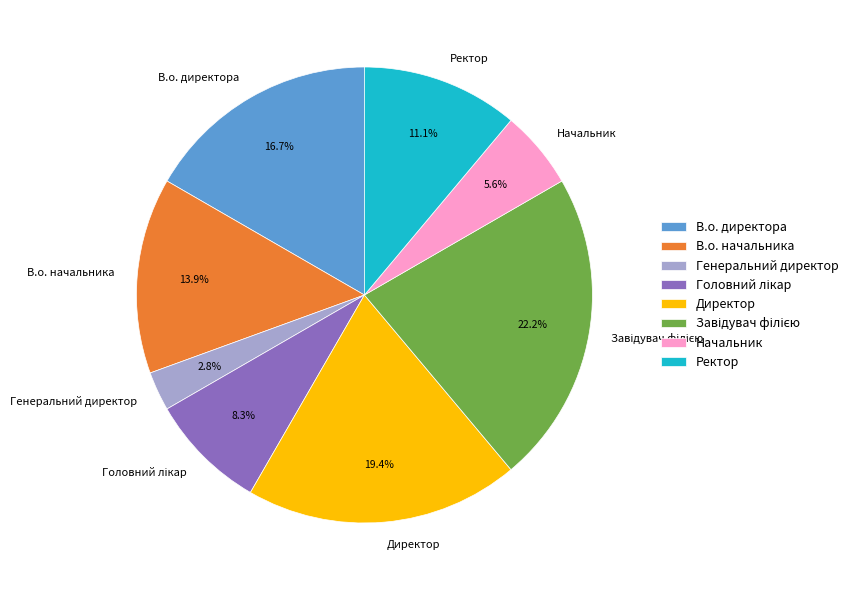

What percentage is NOT represented by В.о. директора?

83.3%